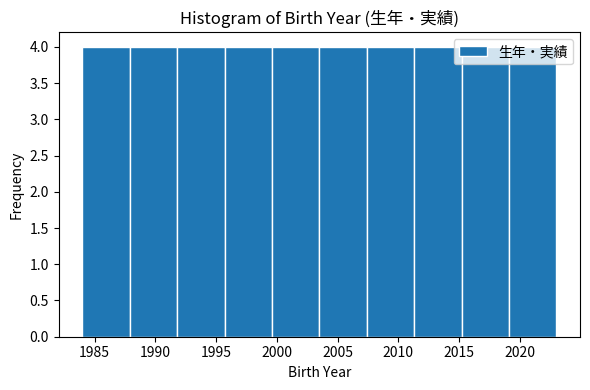

How tall is the bar that spans 2007.4 to 2011.3 on the x-axis? Neither the bar edges nor the heights are printed on the chart, so give them approximately, as read against the axes.

4